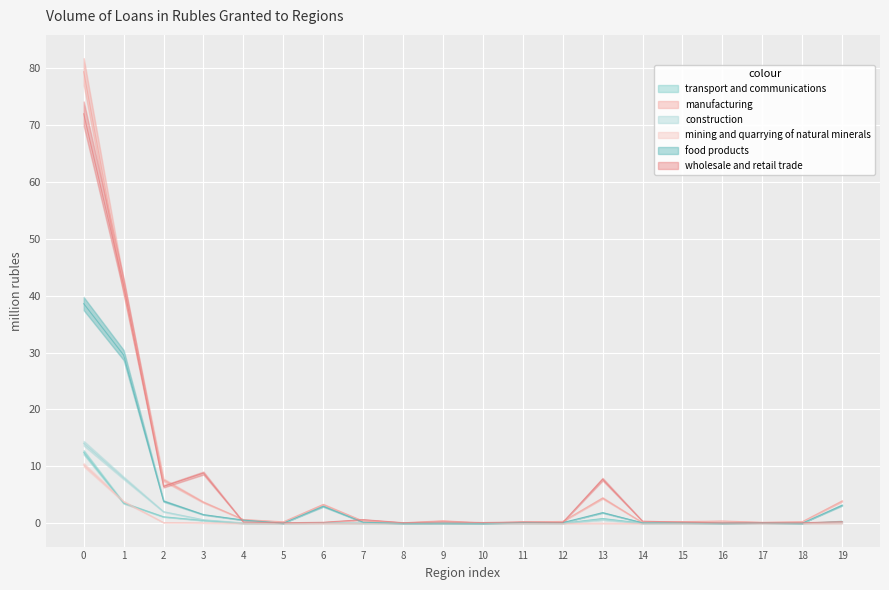

The value of mining and quarrying of natural minerals at 4 is 0.0. True or false?

False